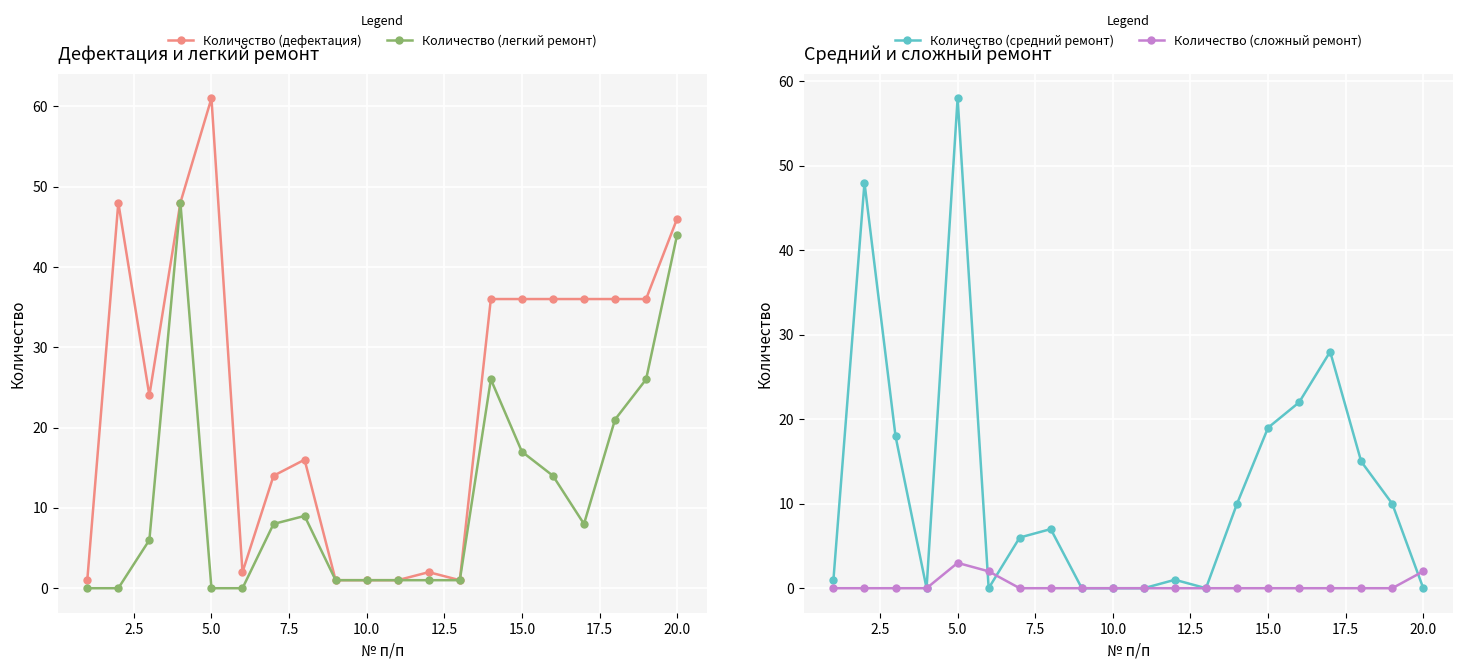

In Количество (сложный ремонт), how many points are higher than both neighbors (excluding endpoints)?

1